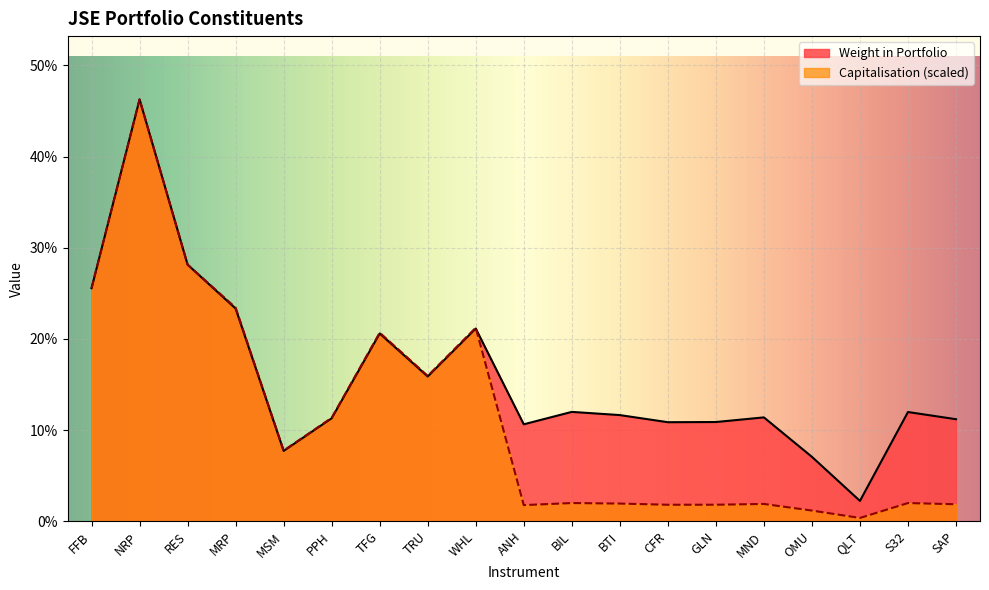

Is the value of Weight in Portfolio at NRP greater than the value of Capitalisation at S32?

Yes